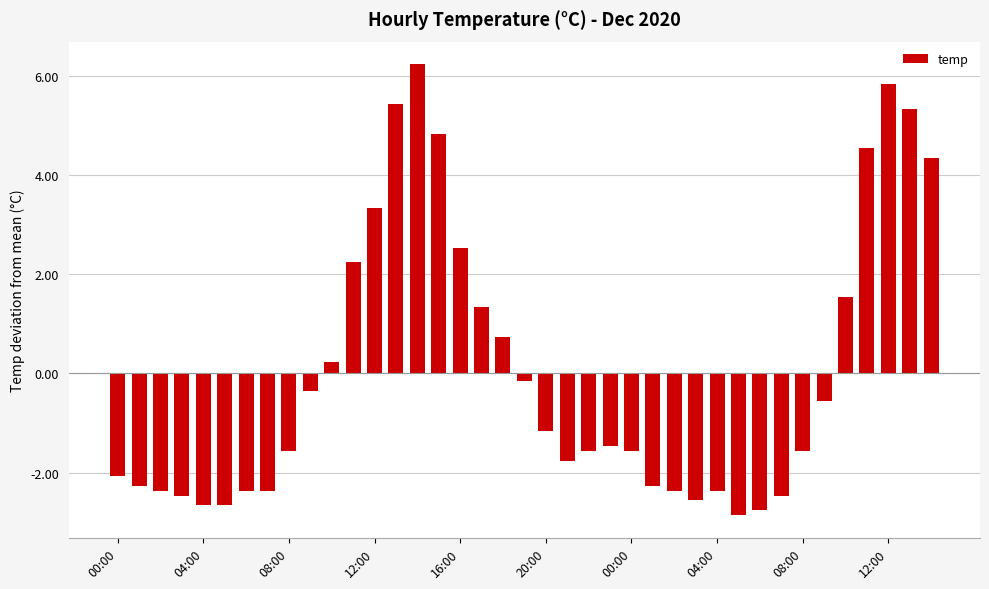

What is the difference between the maximum and minimum values?

9.1